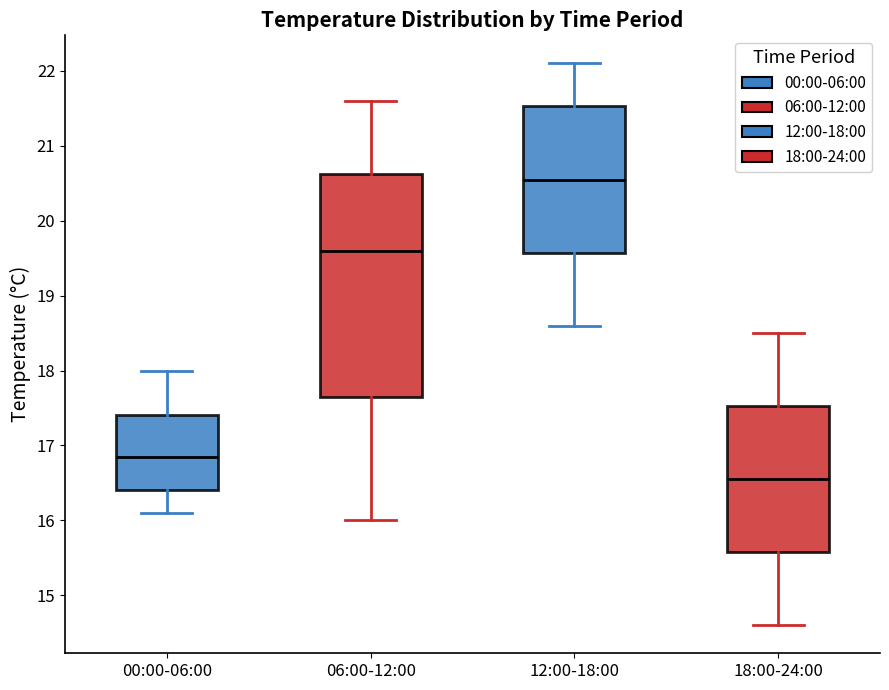

Where does the upper whisker of the box for 12:00-18:00 end on the y-axis? The values are not printed on the chart, so give them approximately, as read against the axis.

22.1